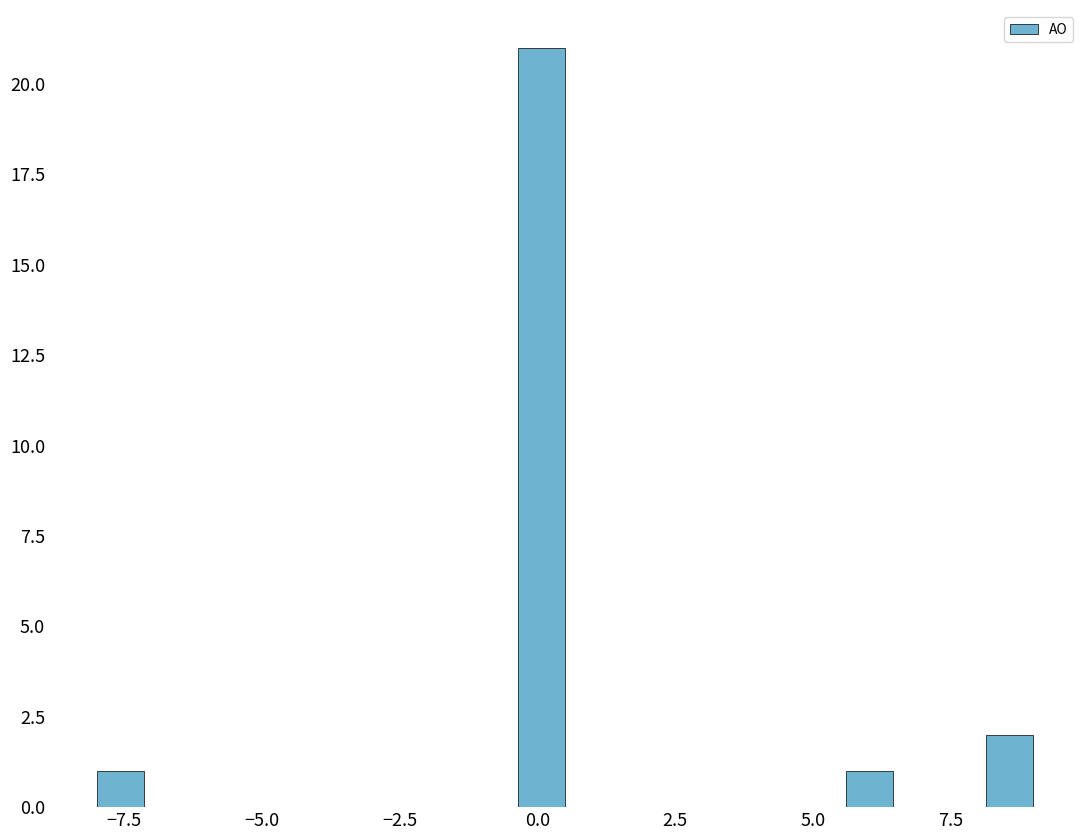

Read against the x-axis, roughly where is the centre of the tallest bar?

0.0